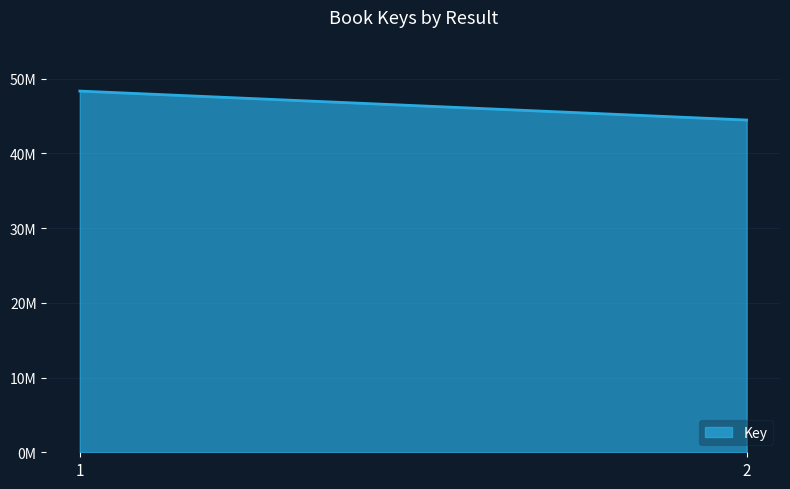

What is the maximum value shown in the chart?

48324897